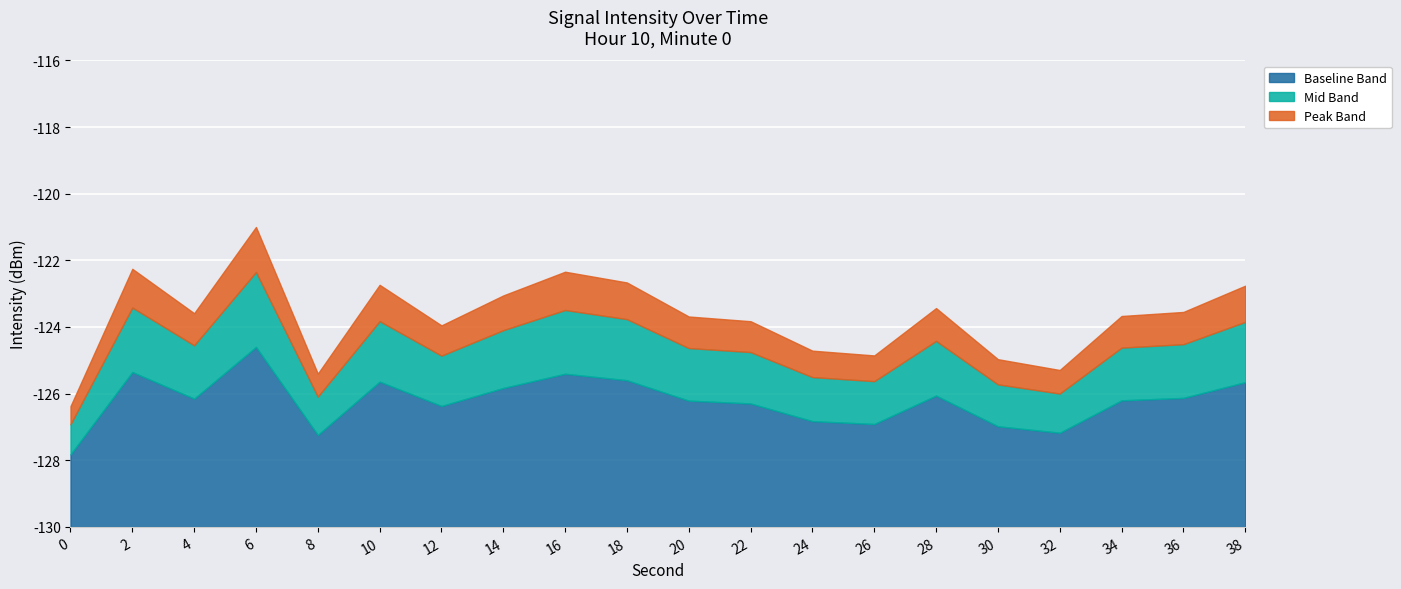

True or false: the data shows -123.5 at 36.

True